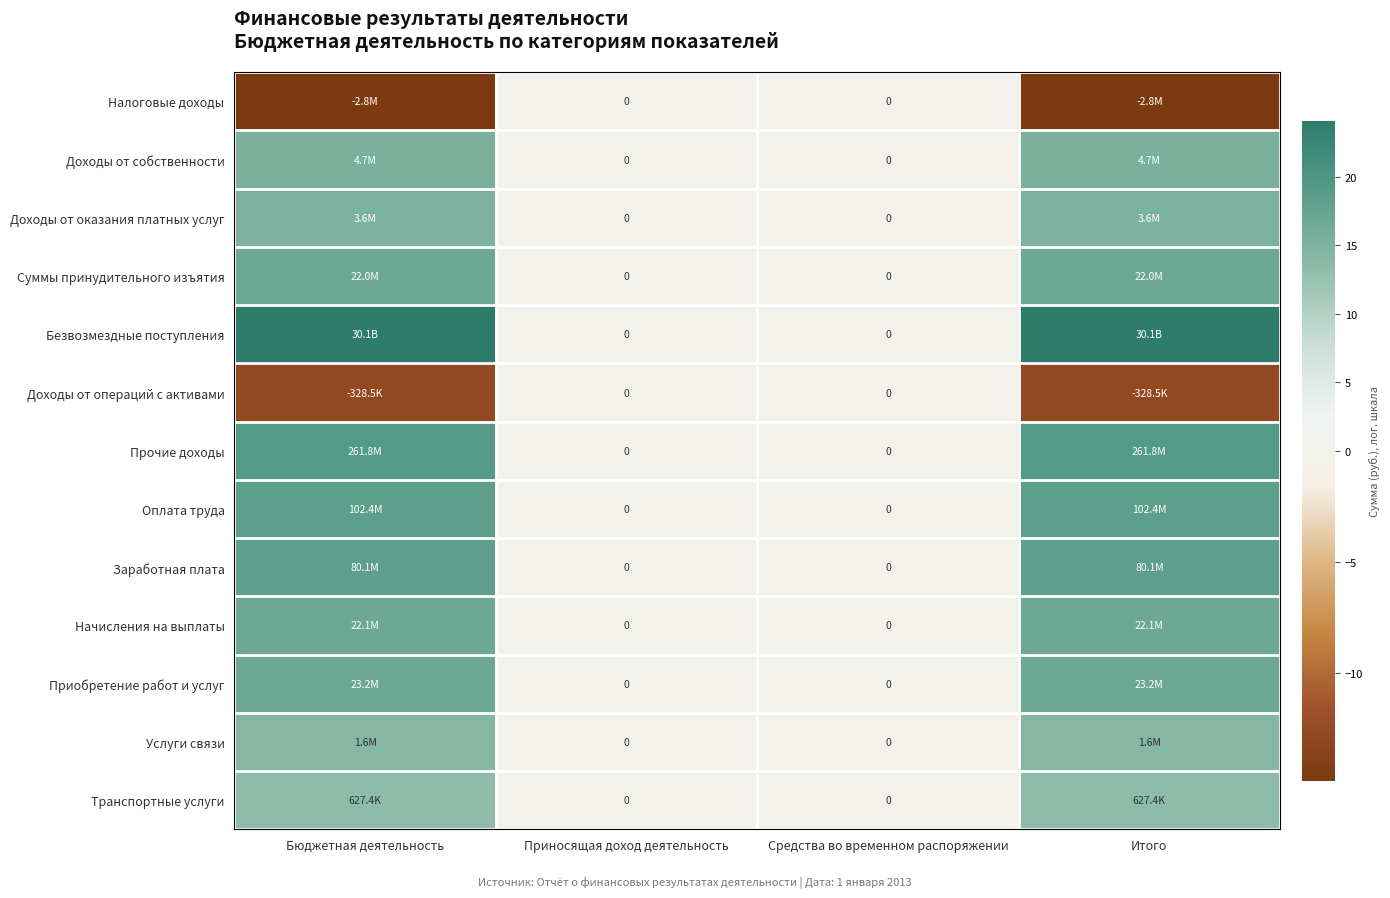

At which label is Заработная плата closest to 9?

Приносящая доход деятельность